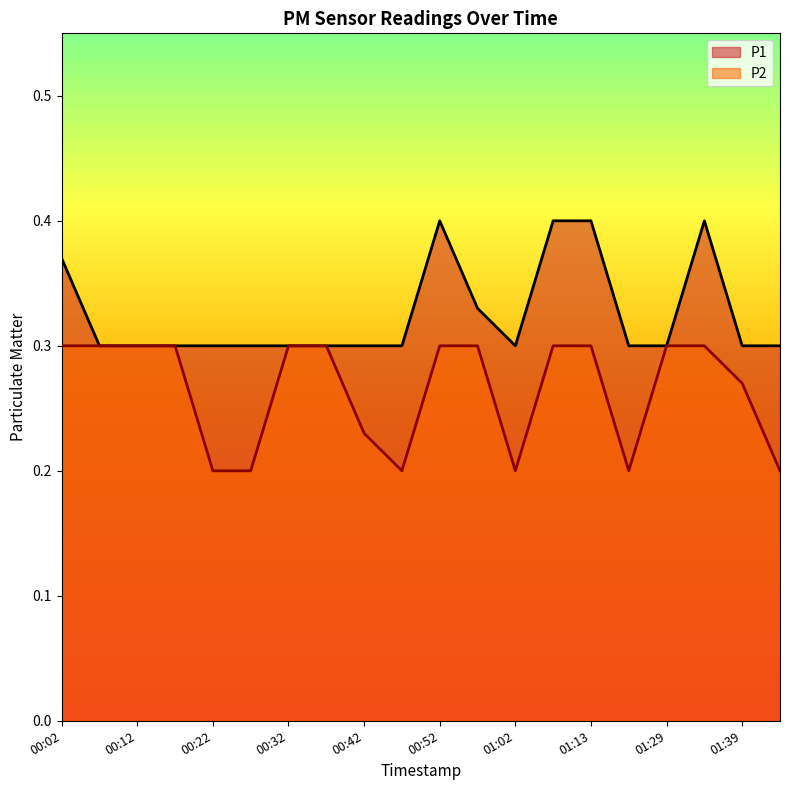

What is the sum of the P1 values at 00:37 and 00:12?

0.6